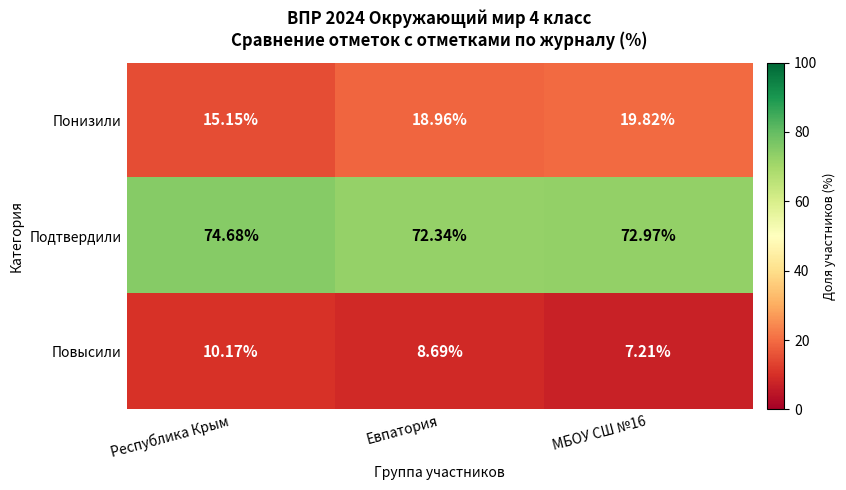

List the series in order of their peak value, lowest first.

Повысили, Понизили, Подтвердили